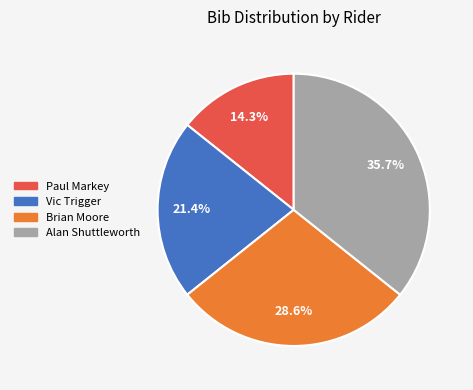

Does Brian Moore represent more than half of the total?

No